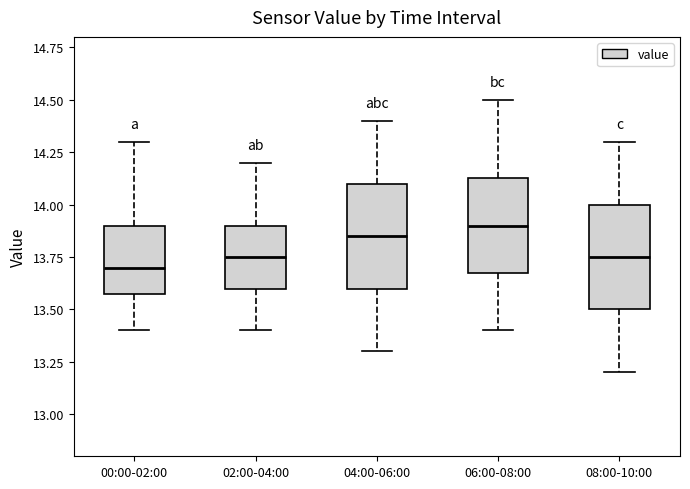

Where is the lower edge of the box for 04:00-06:00 on the y-axis? The values are not printed on the chart, so give them approximately, as read against the axis.

13.60